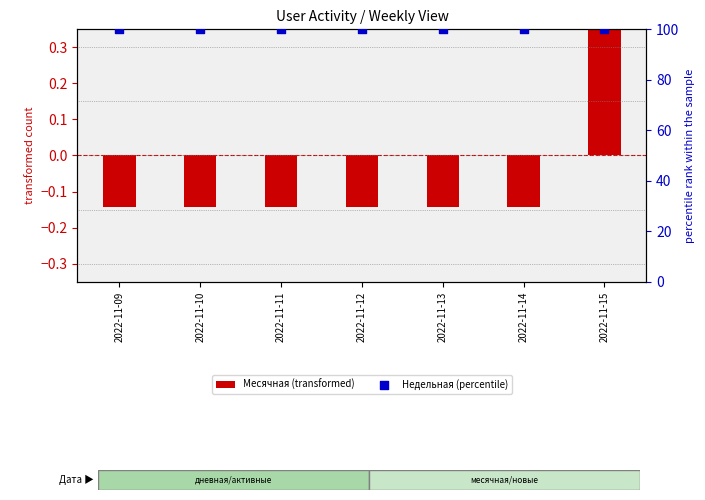

Which series has the widest spread of Y values?

Месячная (transformed)